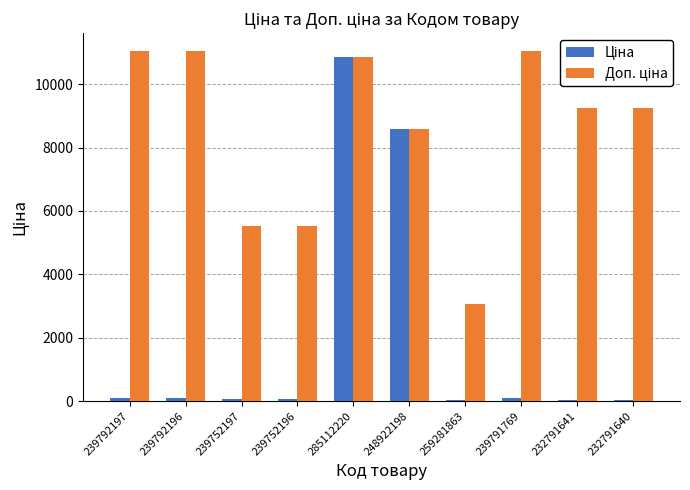

What is the maximum value shown in the chart?

11055.0